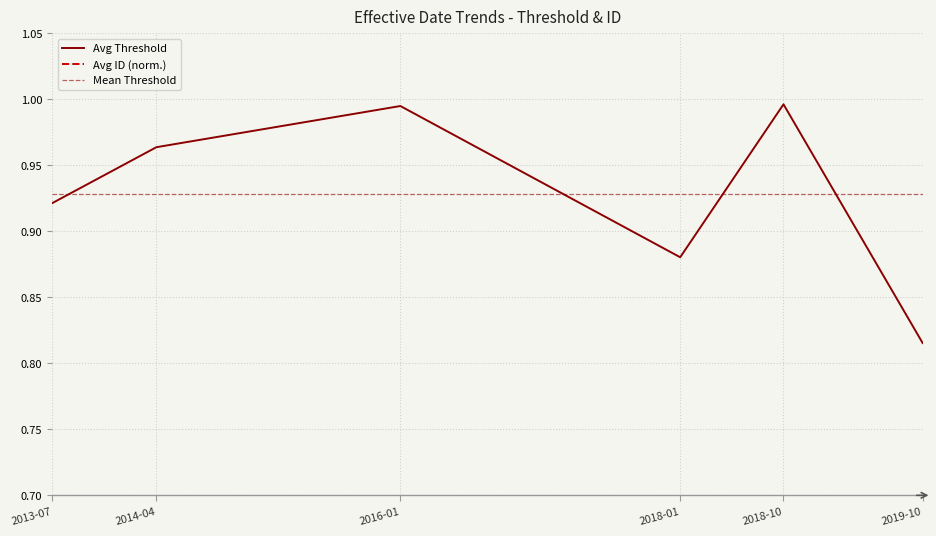

Rank the series by their average value, from highest to lowest.

Avg ID (normalized), Avg Threshold